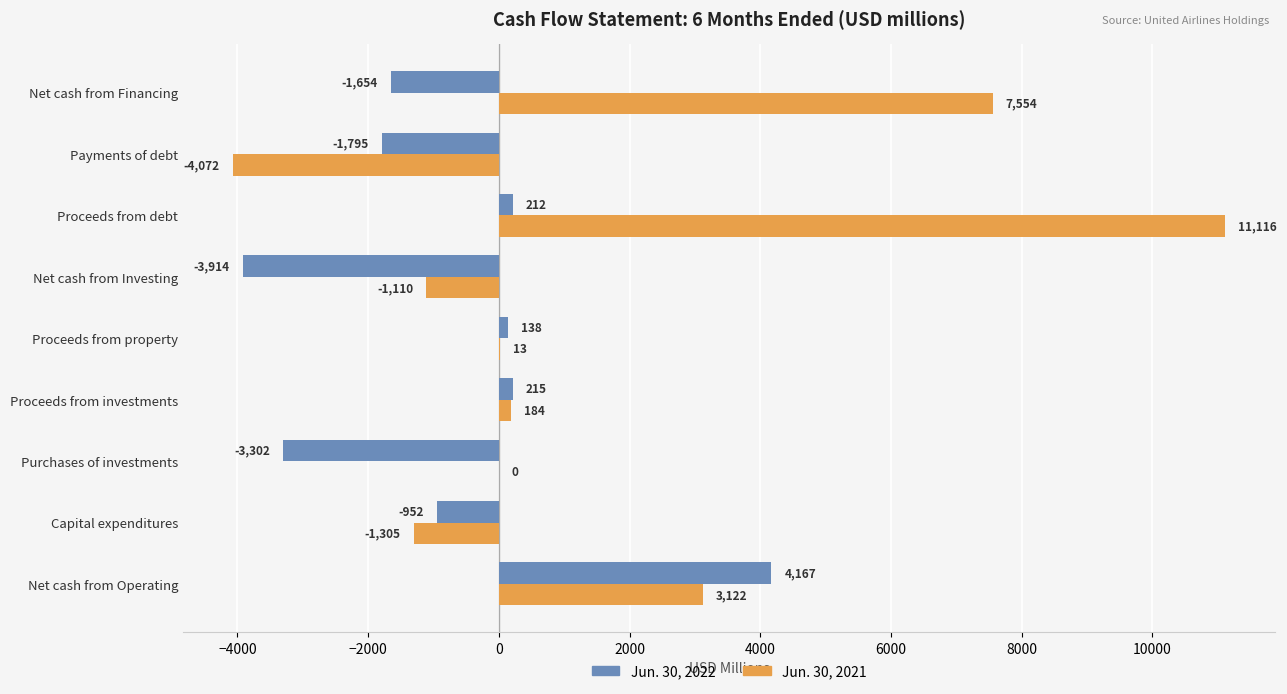

The Jun. 30, 2022 series shows -1654 at Net cash from Financing. True or false?

True